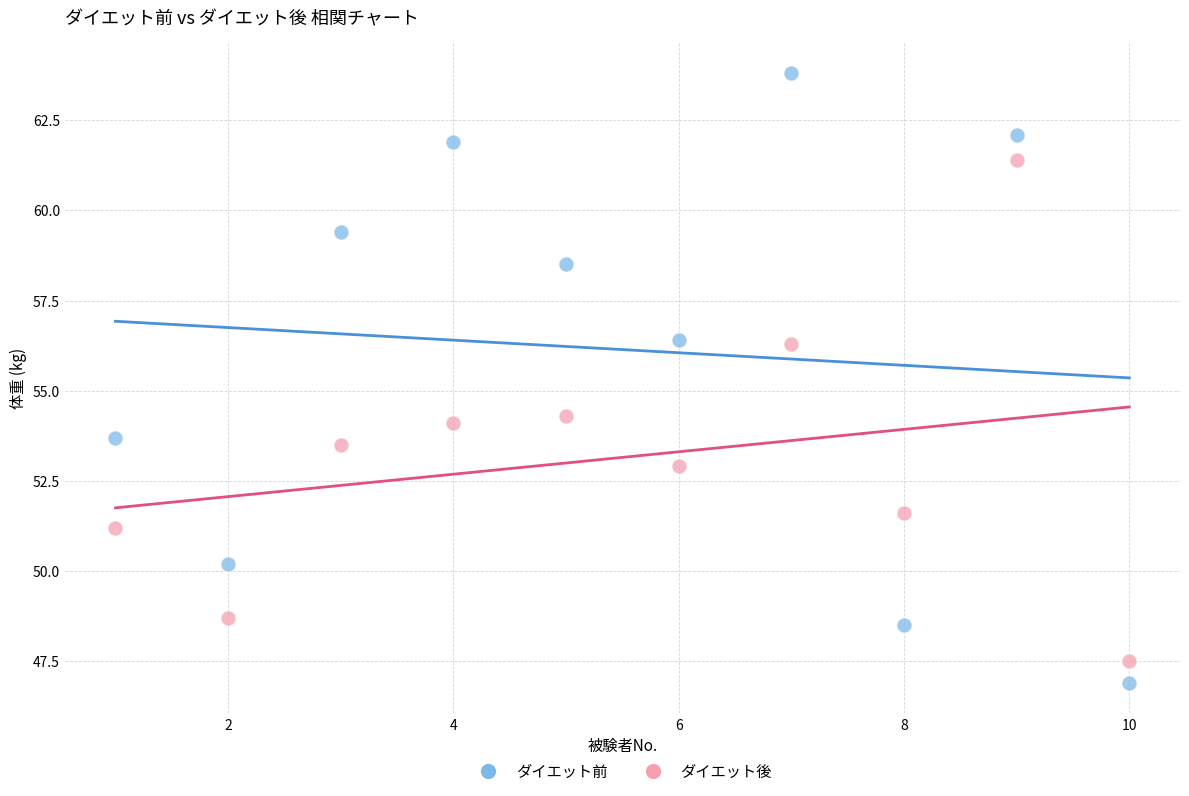

What are all the series names shown in the legend?

ダイエット前, ダイエット後